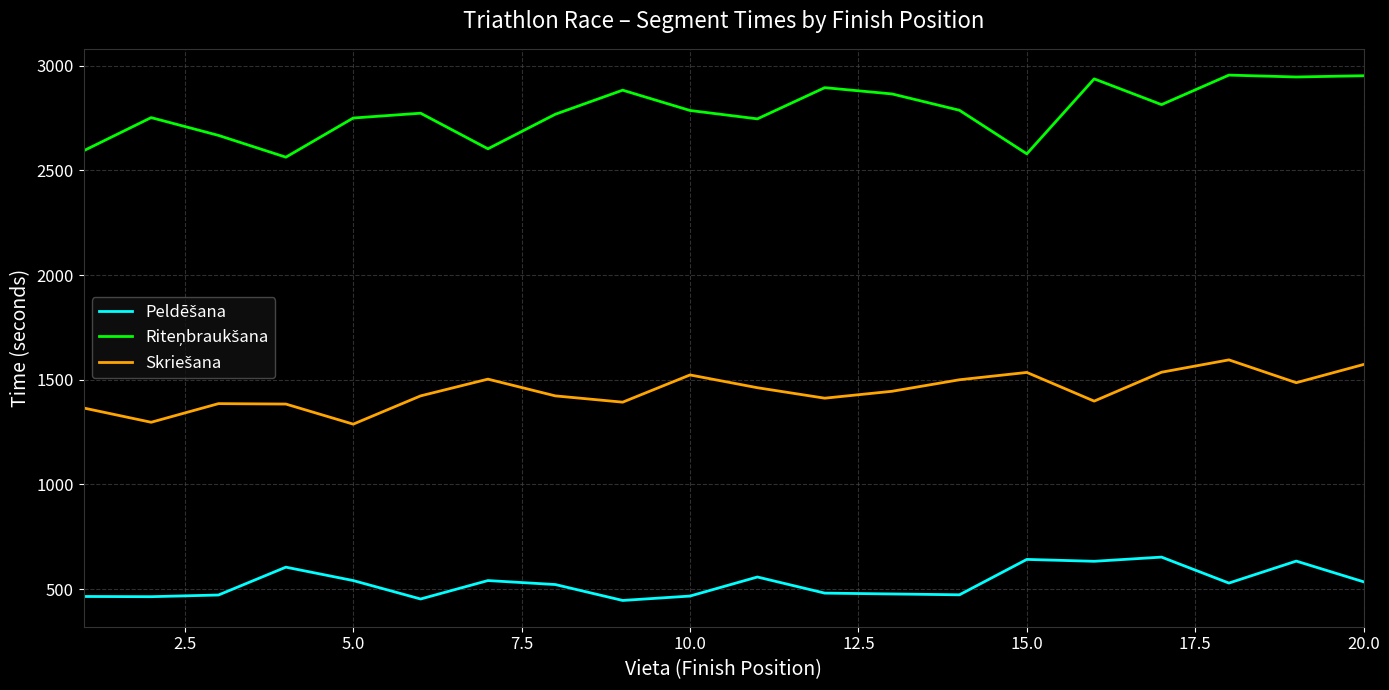

What is the minimum value shown in the chart?

446